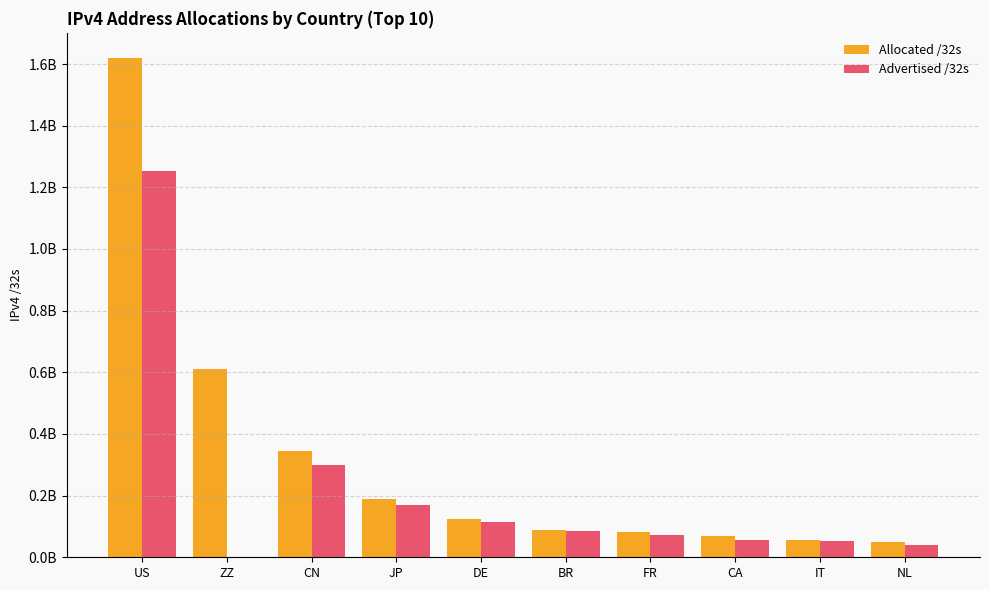

Between JP and CN, which is larger?

CN